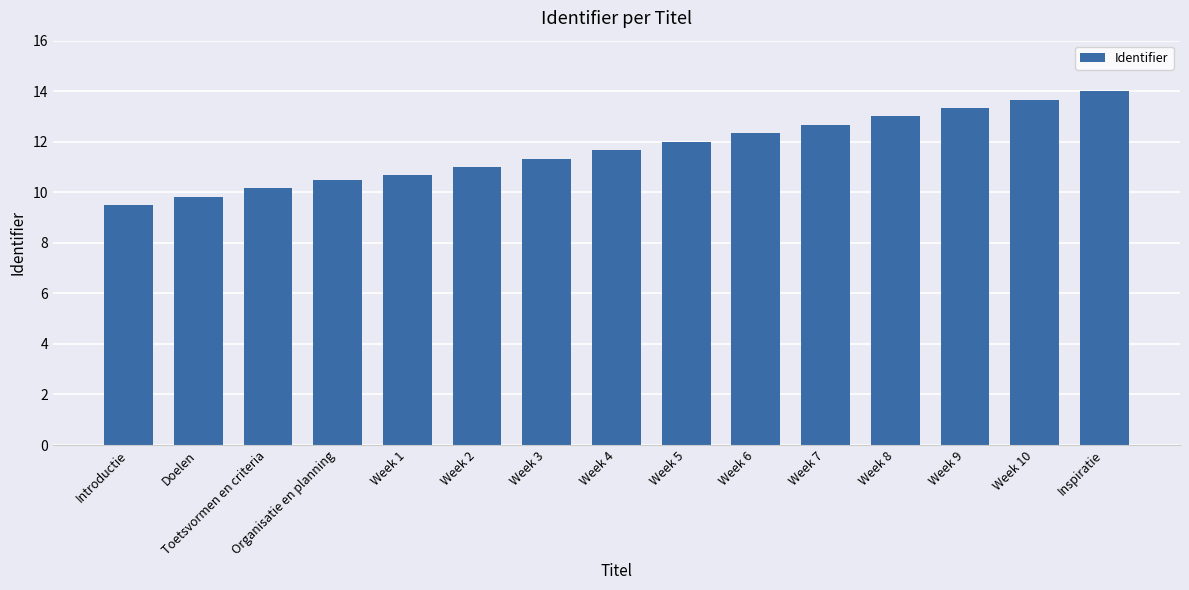

Reading right to left, extract all data points from this chart.

Inspiratie=14.0	Week 10=13.7	Week 9=13.3	Week 8=13.0	Week 7=12.7	Week 6=12.3	Week 5=12.0	Week 4=11.7	Week 3=11.3	Week 2=11.0	Week 1=10.7	Organisatie en planning=10.5	Toetsvormen en criteria=10.2	Doelen=9.8	Introductie=9.5